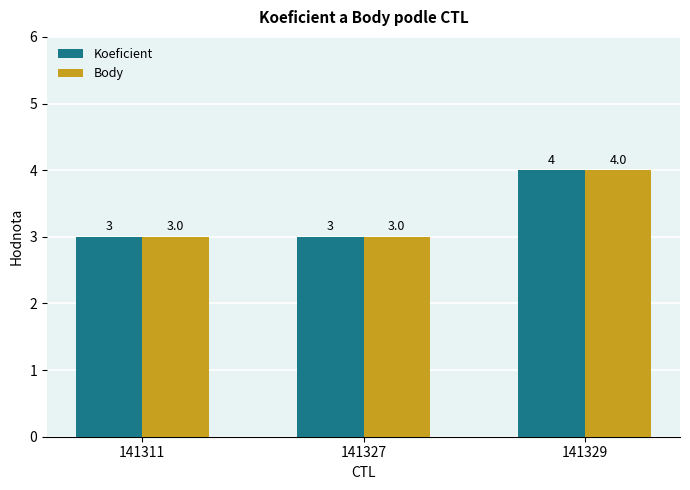

True or false: Body has a value of 3 at 141311.

True